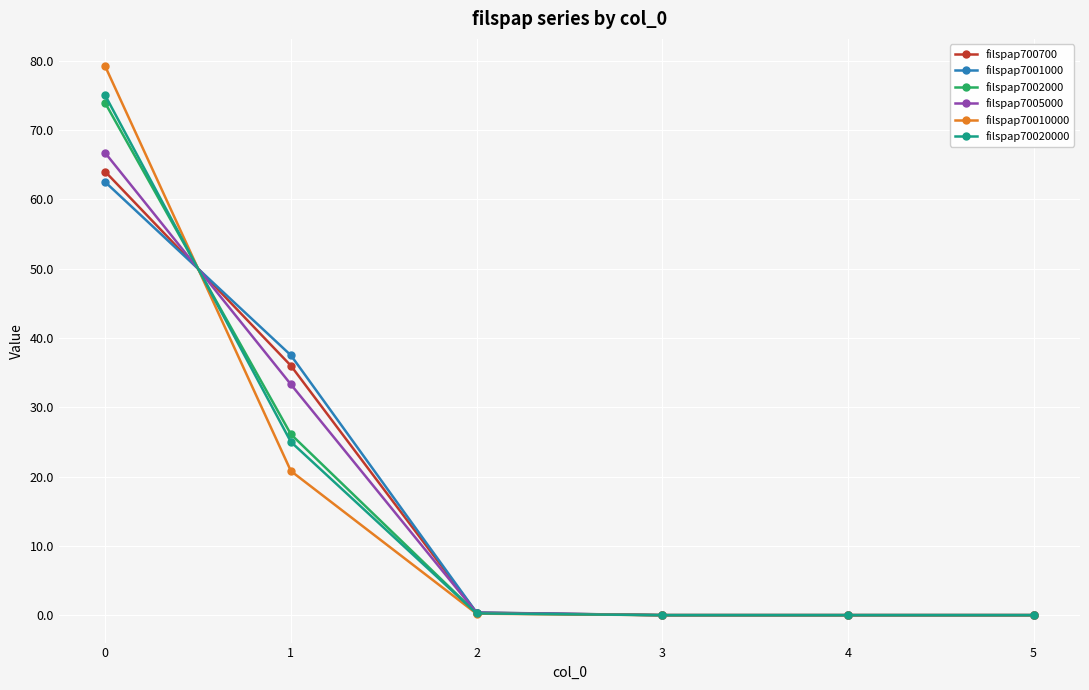

How many lines are shown in the chart?

6